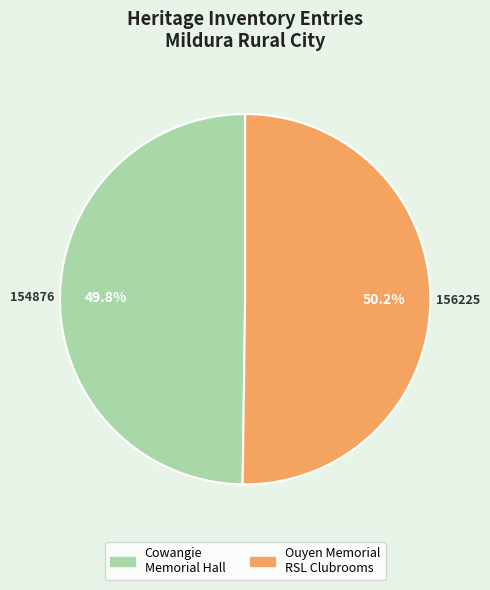

Is there a majority slice in this chart?

Yes